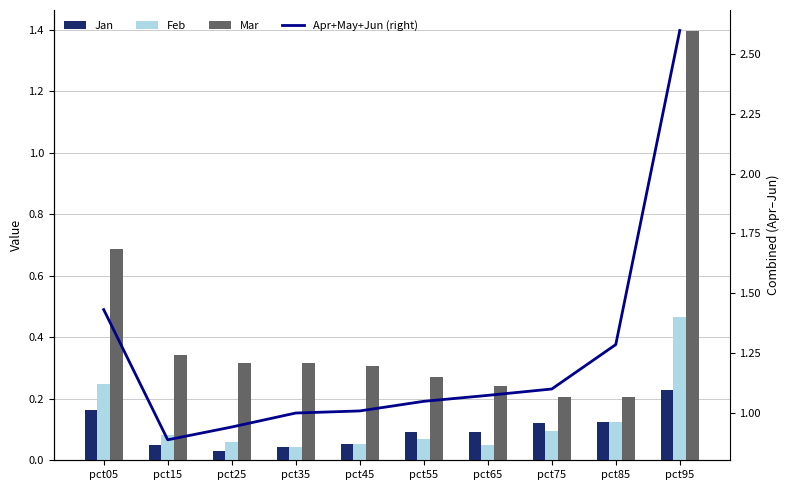

Count the number of data series in this chart.

4